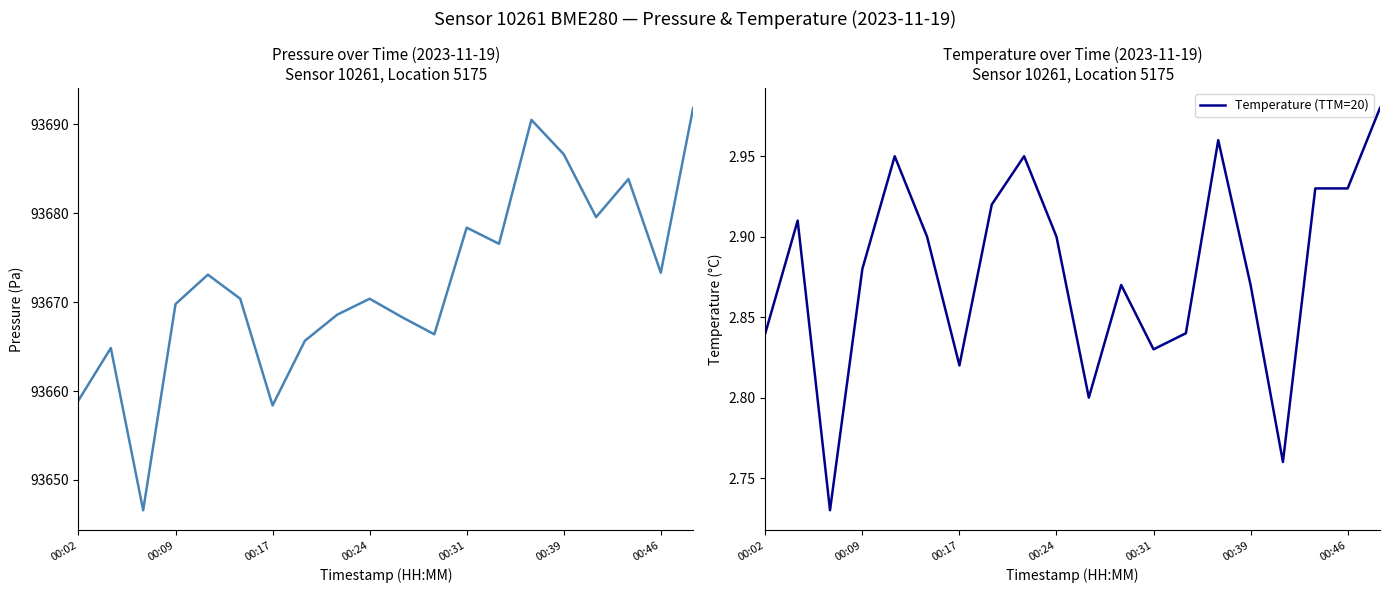

Does the chart display data point markers on the line(s)?

No